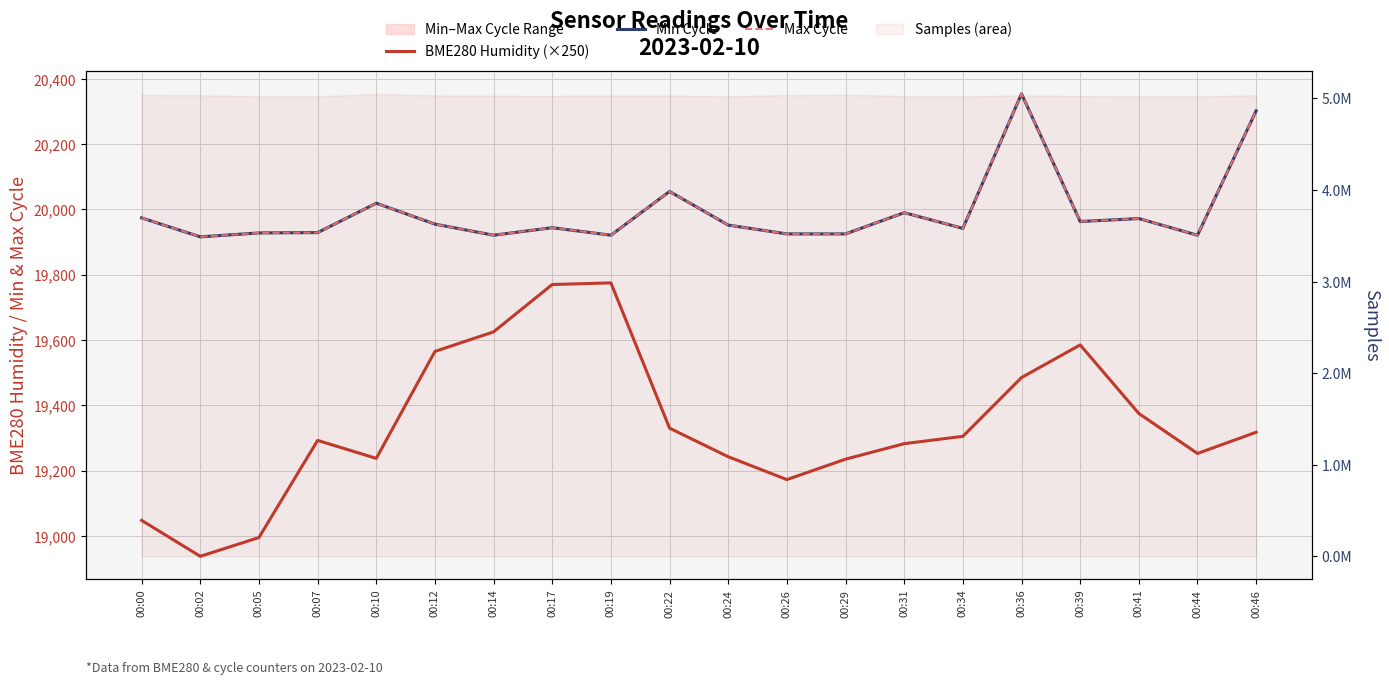

Where is the first local minimum for Max Cycle?

00:02